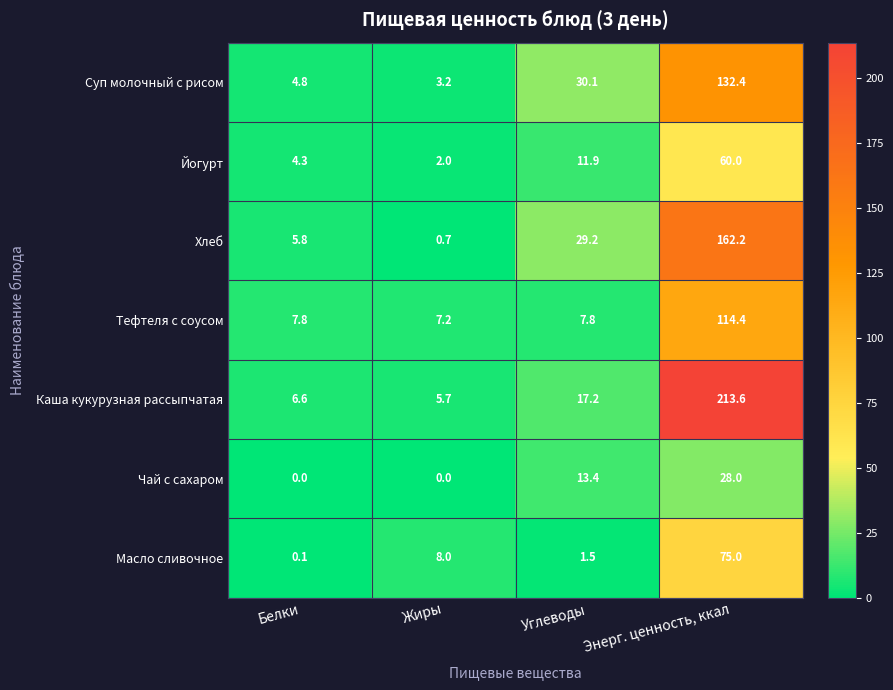

At which label is Чай с сахаром closest to 14?

Углеводы